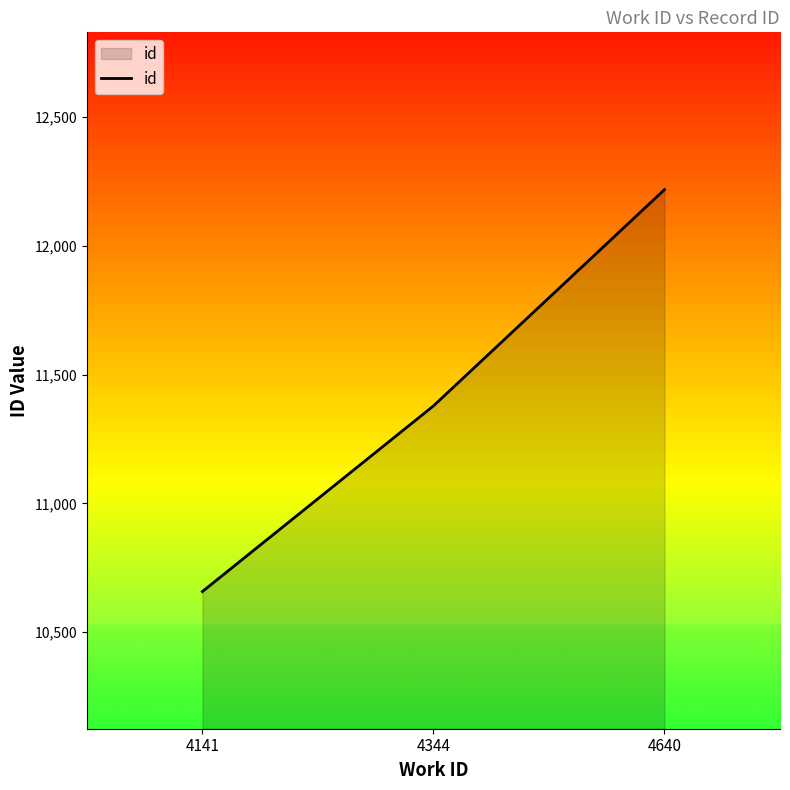

What is the sum of the values at 4141 and 4344?

22037